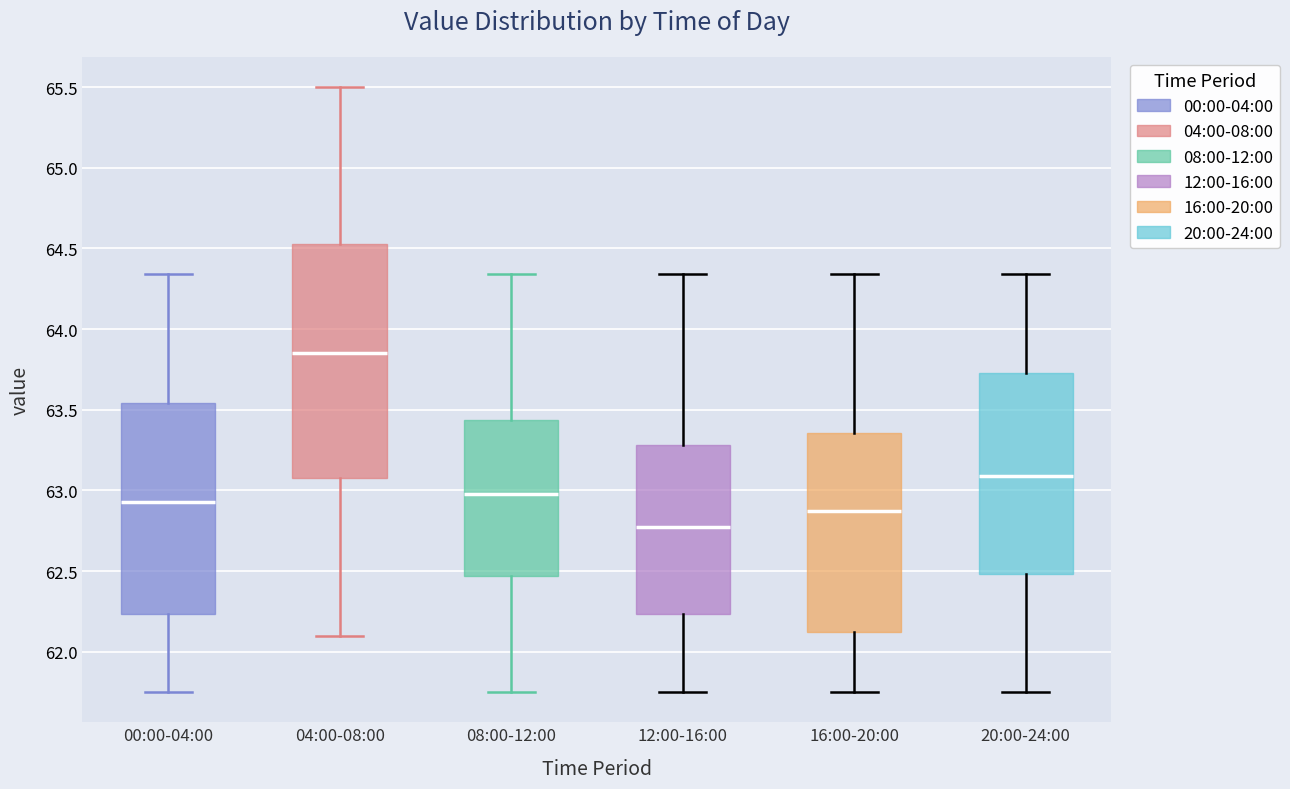

Which box has the highest median line?

04:00-08:00